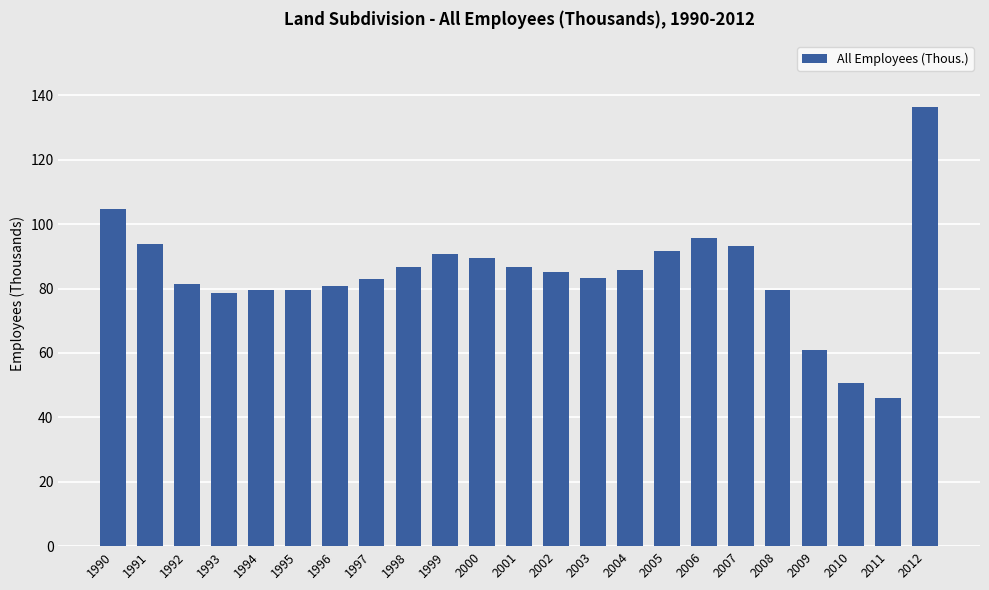

The chart shows a value of 46.0 at 2011. True or false?

True